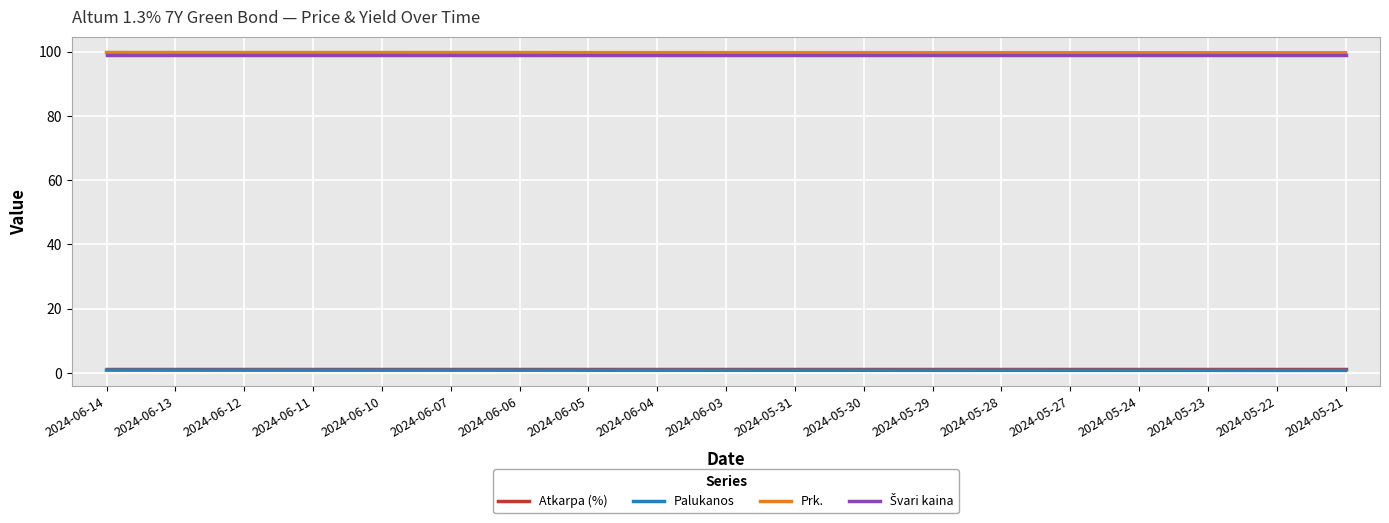

True or false: Prk. has a value of 37.4 at 2024-05-21.

False